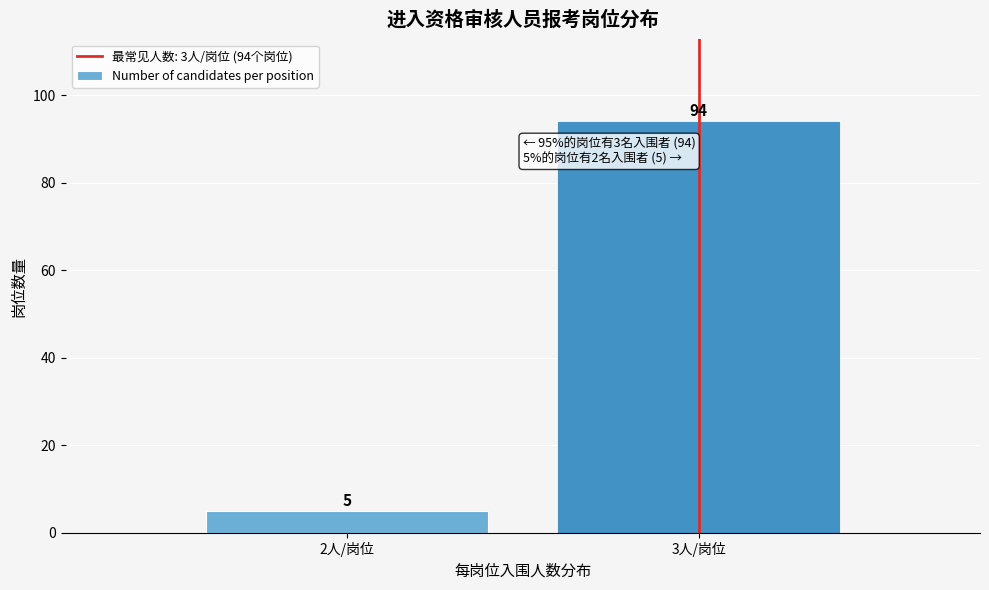

Reading left to right, transcribe all the data shown in this chart.

5	94